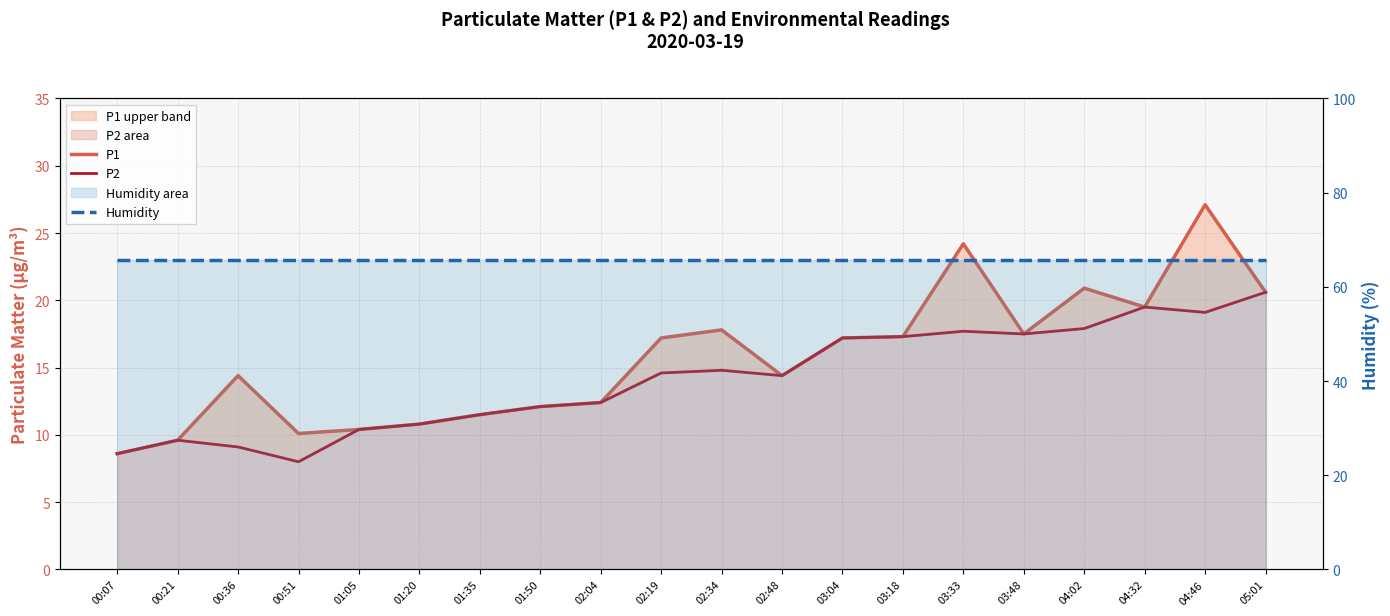

How many data points in P1 are less than 17?

10